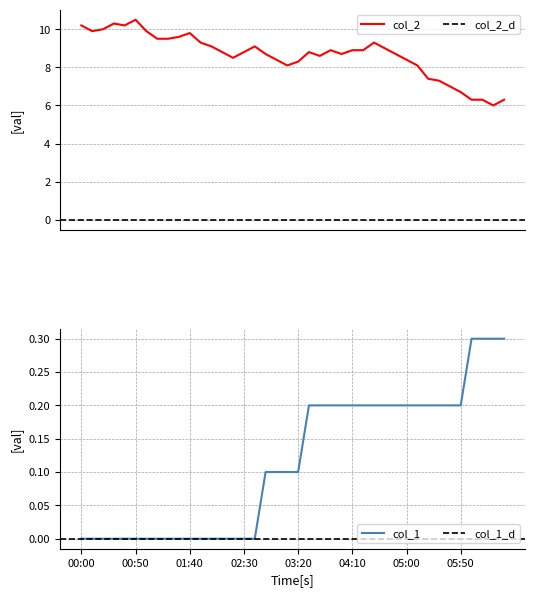

How many data points in col_2 are above 8?

32